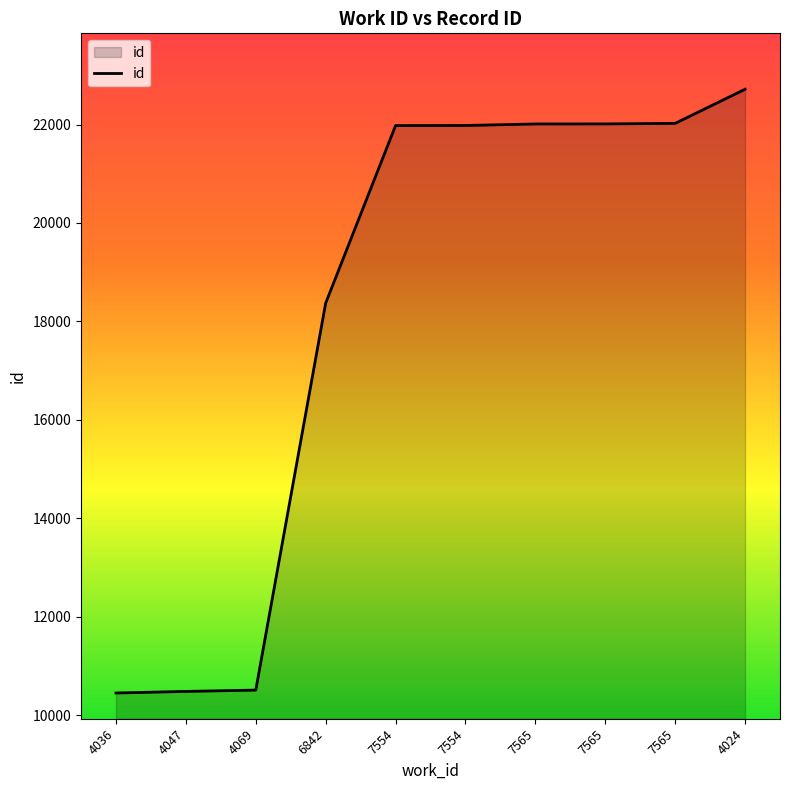

What is the difference between the maximum and minimum values?

12263